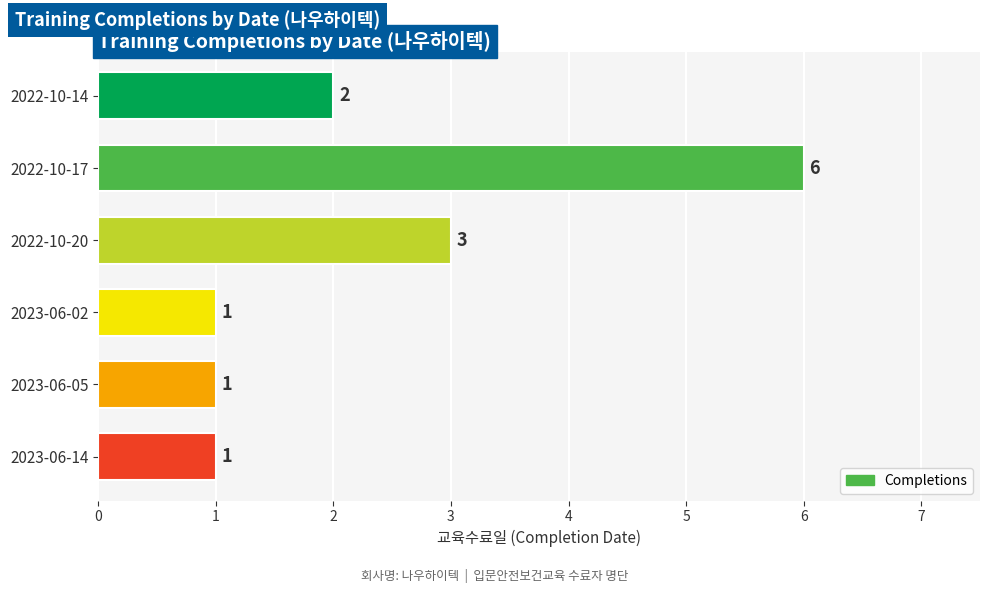

Which has a higher value, 2022-10-20 or 2022-10-17?

2022-10-17